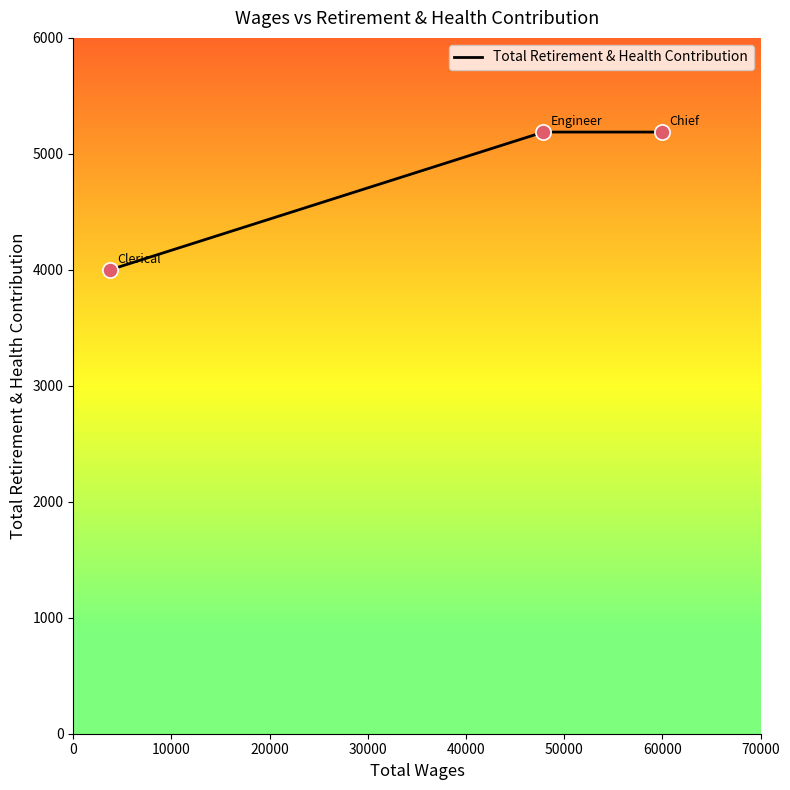

What is the greatest value displayed?

5188